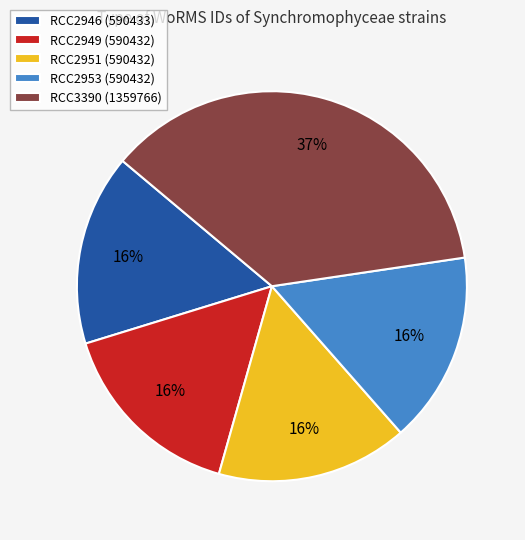

To the nearest percent, what percentage of the pie is RCC2951?

16%